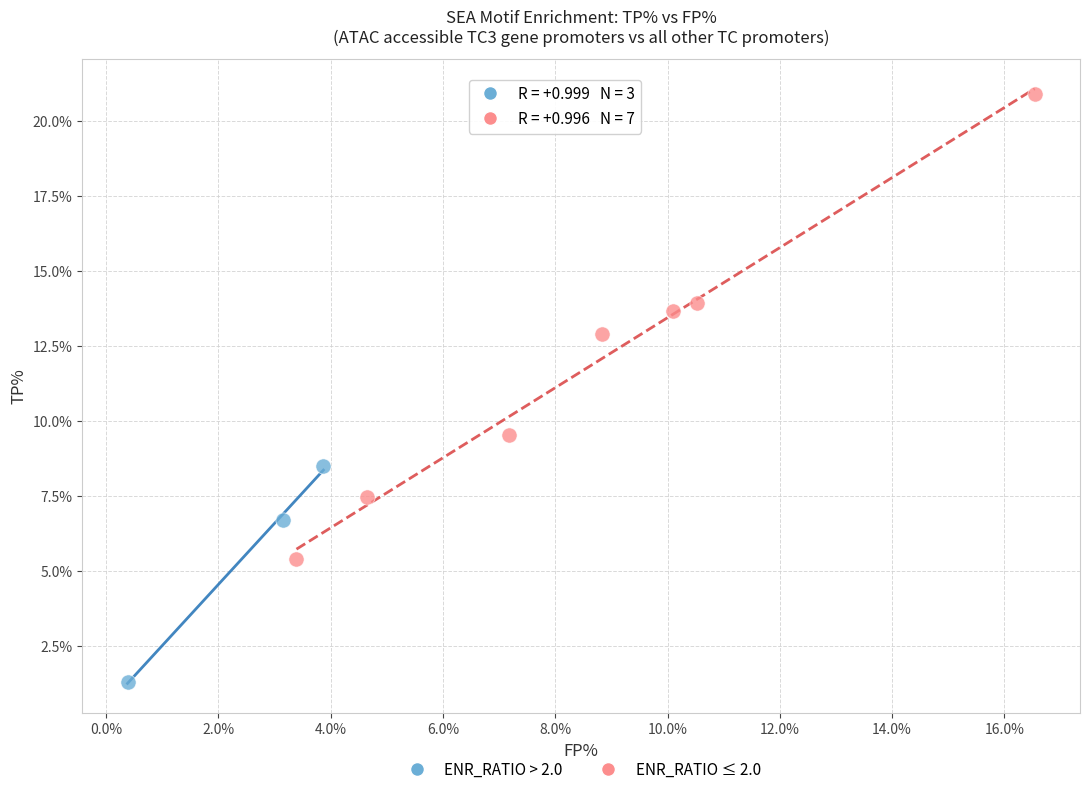

What are all the series names shown in the legend?

ENR_RATIO > 2.0, ENR_RATIO ≤ 2.0